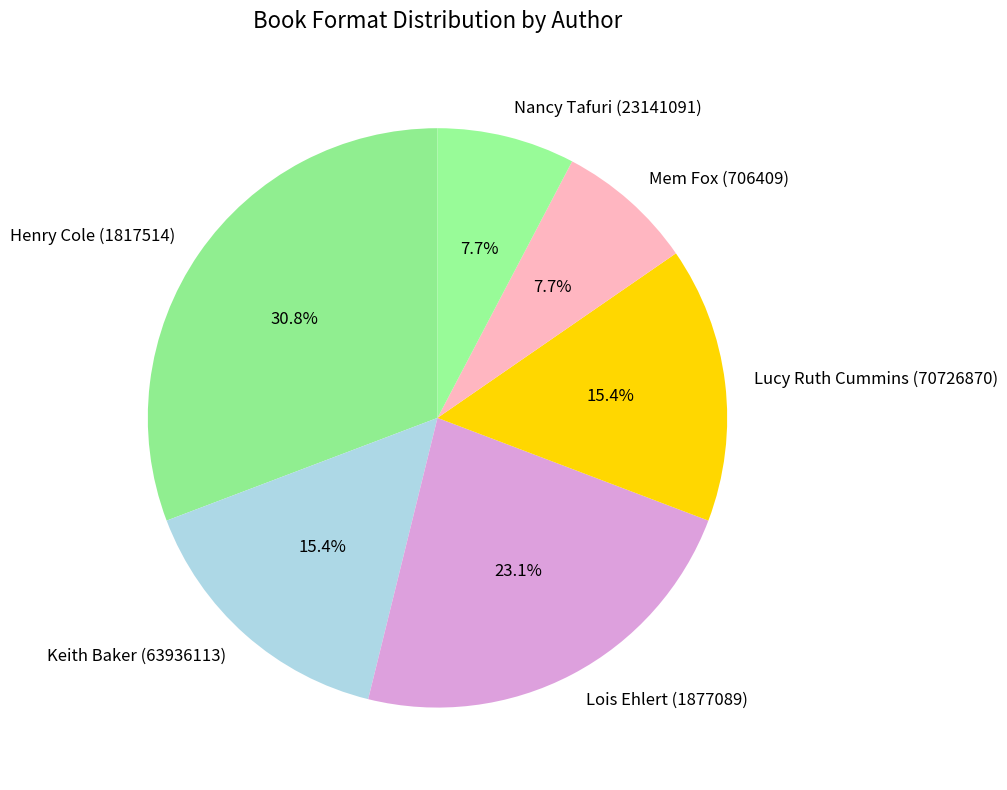

Which slice is the largest?

Henry Cole (1817514)